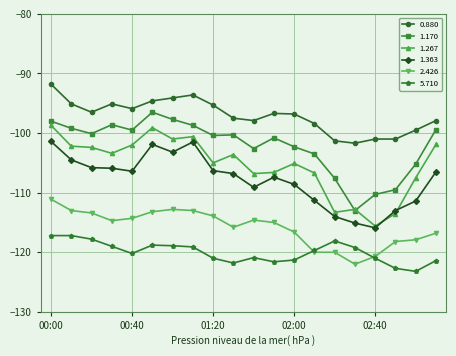

In 1.363, how many points are higher than both neighbors (excluding endpoints)?

3